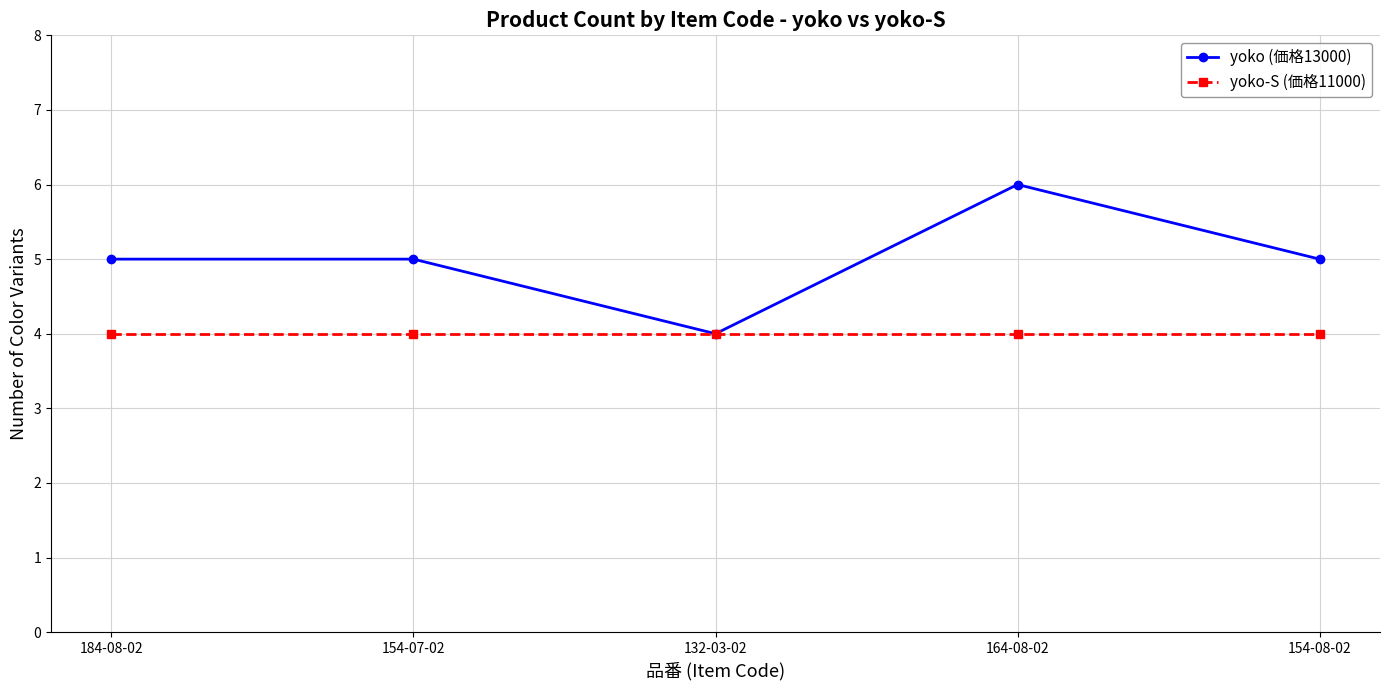

Which series has the largest total across all categories?

yoko (価格13000)